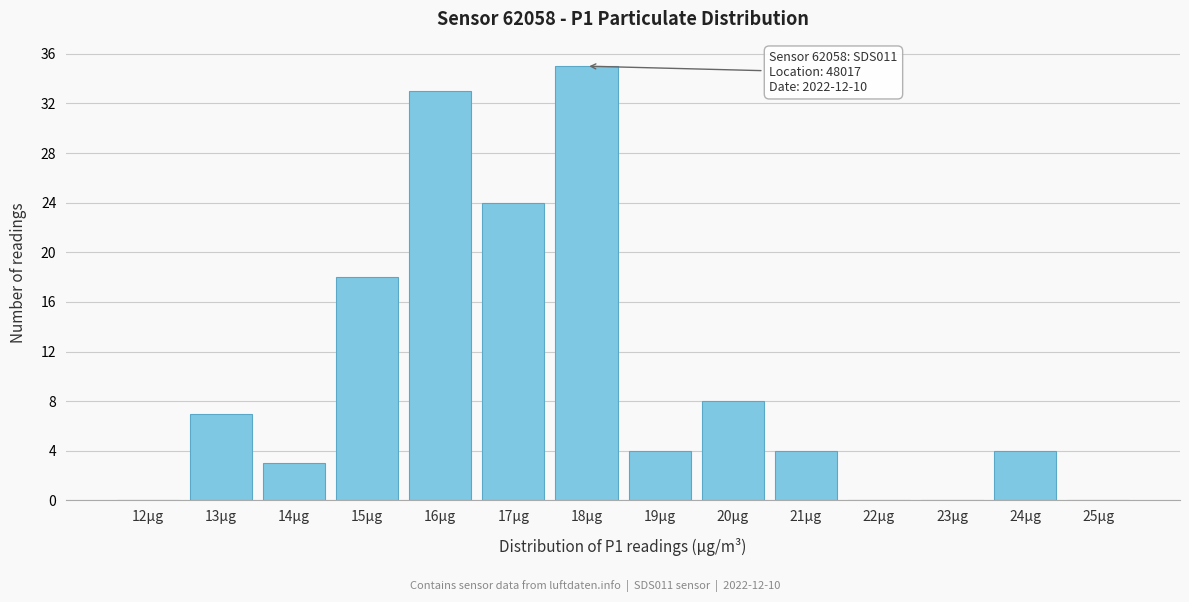

Reading left to right, what are all the values shown in this chart?

12µg=0	13µg=7	14µg=3	15µg=18	16µg=33	17µg=24	18µg=35	19µg=4	20µg=8	21µg=4	22µg=0	23µg=0	24µg=4	25µg=0